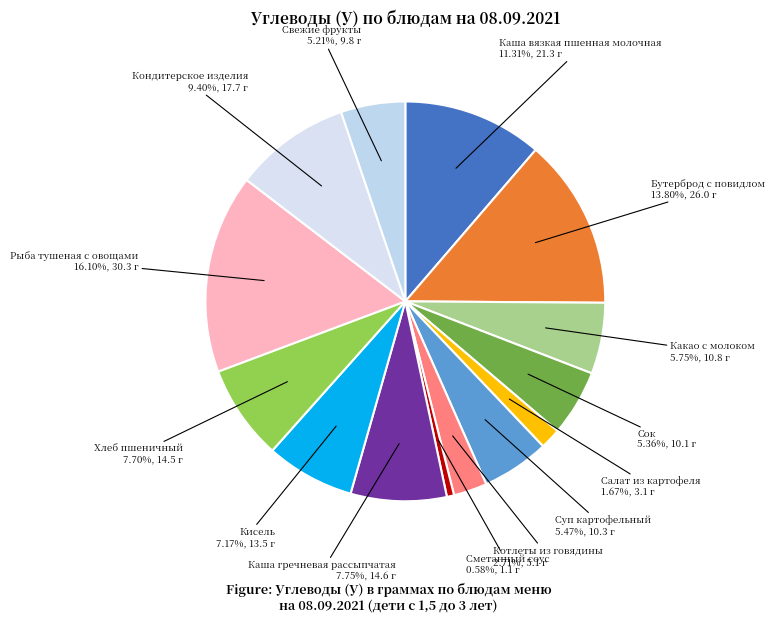

To the nearest percent, what is the combined percentage of Какао с молоком and Хлеб пшеничный?

13%